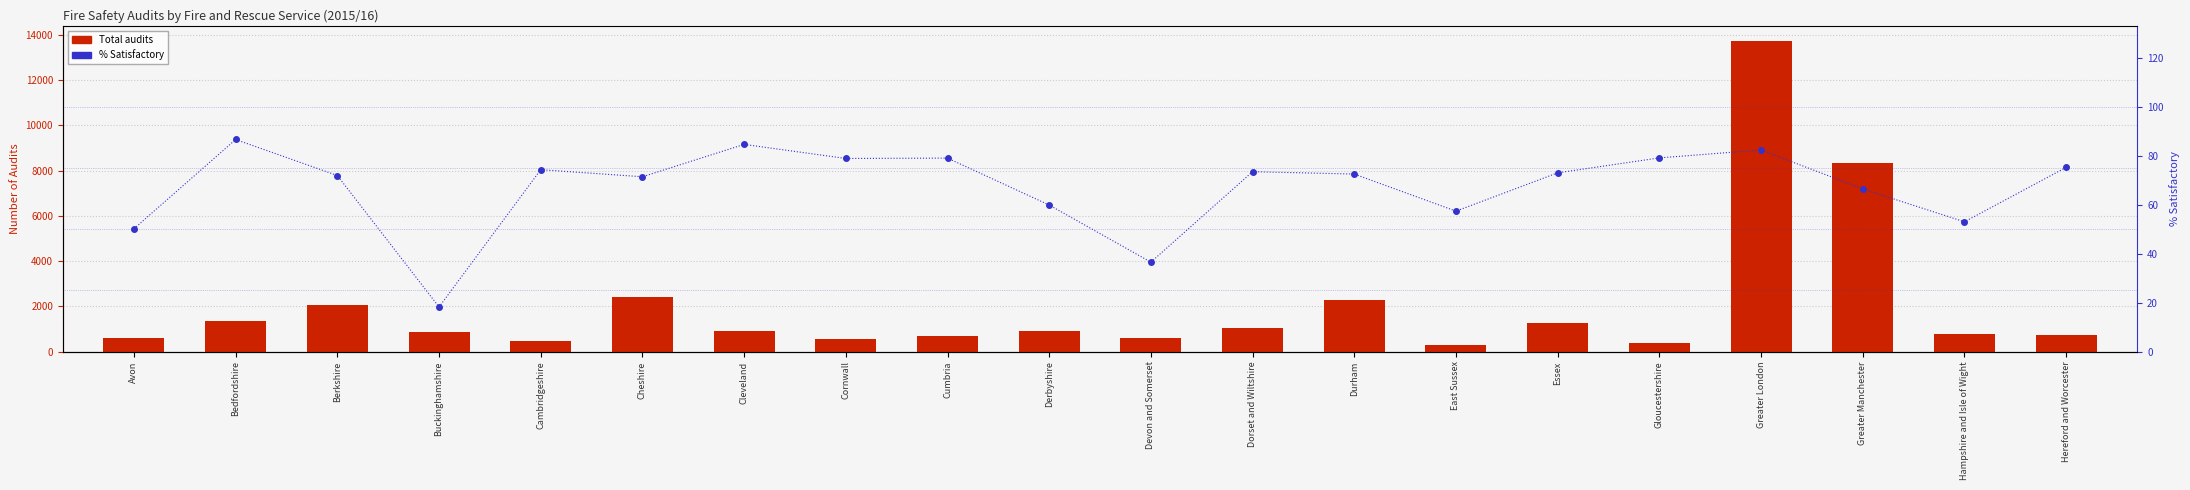

What is the maximum value for % Satisfactory?

86.6